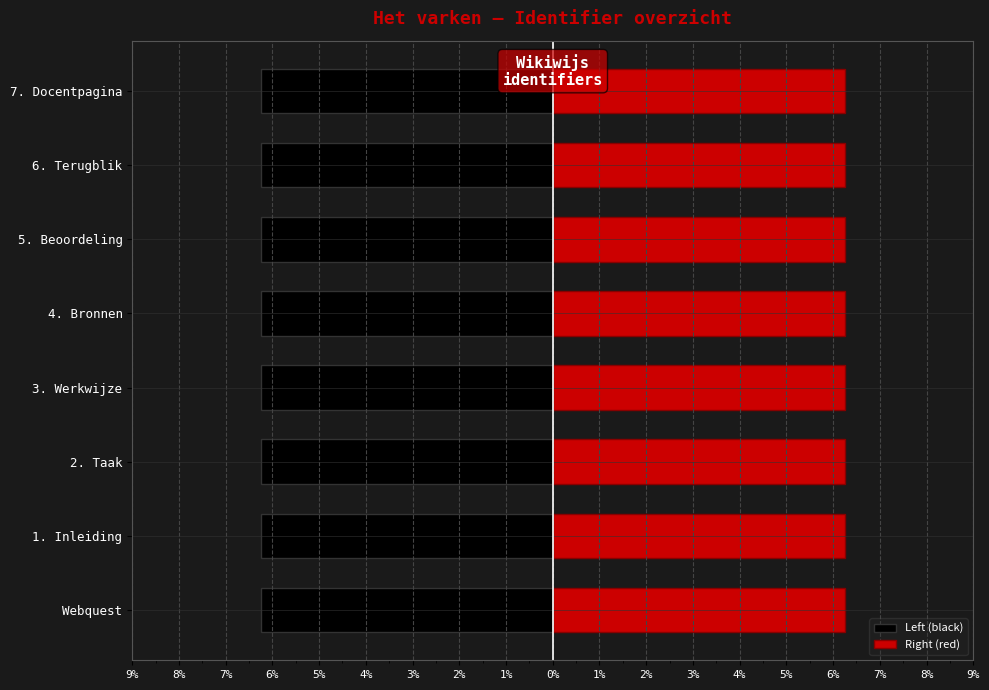

True or false: Right (red) has a value of 6.2 at 2. Taak.

True